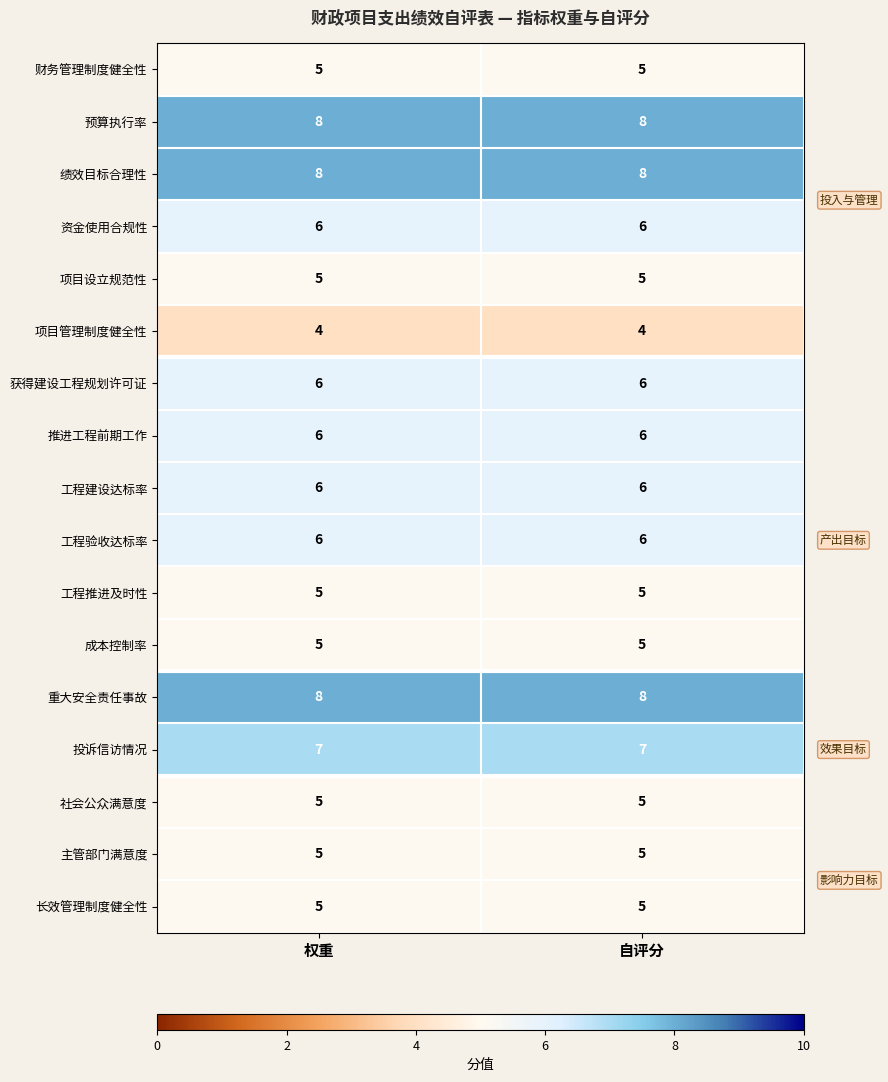

Read the 项目设立规范性 value at 自评分.

5